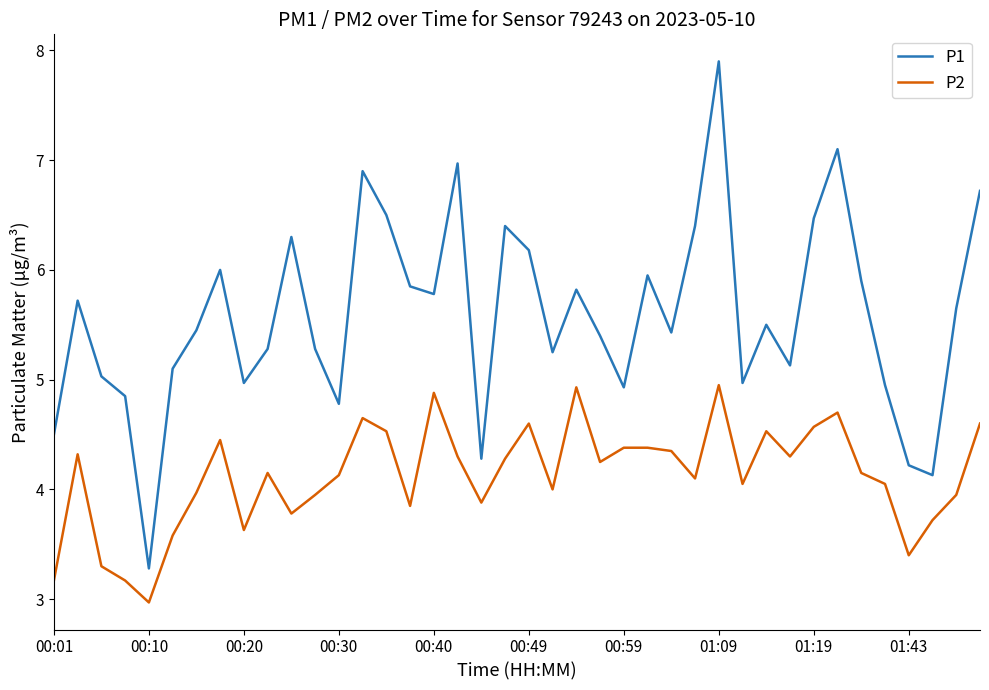

What is the lowest value of the P1 series?

3.3